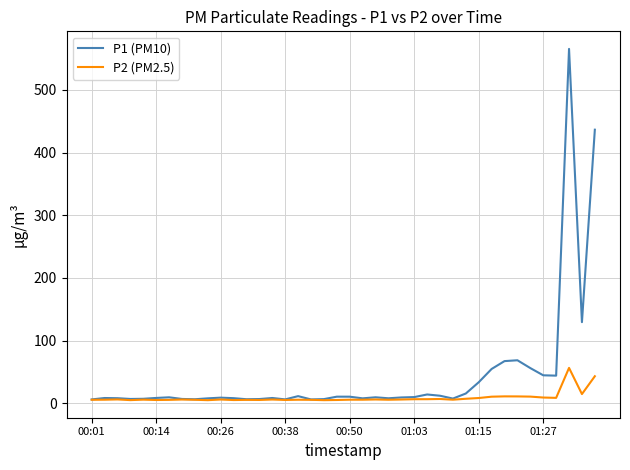

Does the chart display data point markers on the line(s)?

No